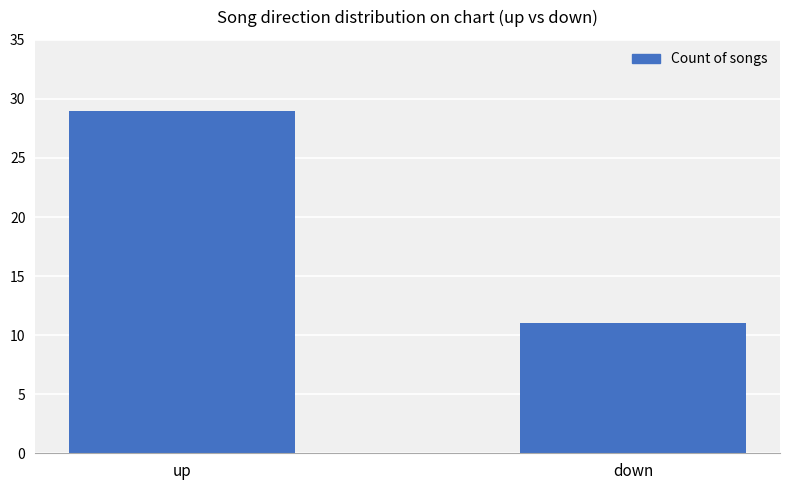

Reading left to right, transcribe all the data shown in this chart.

29	11